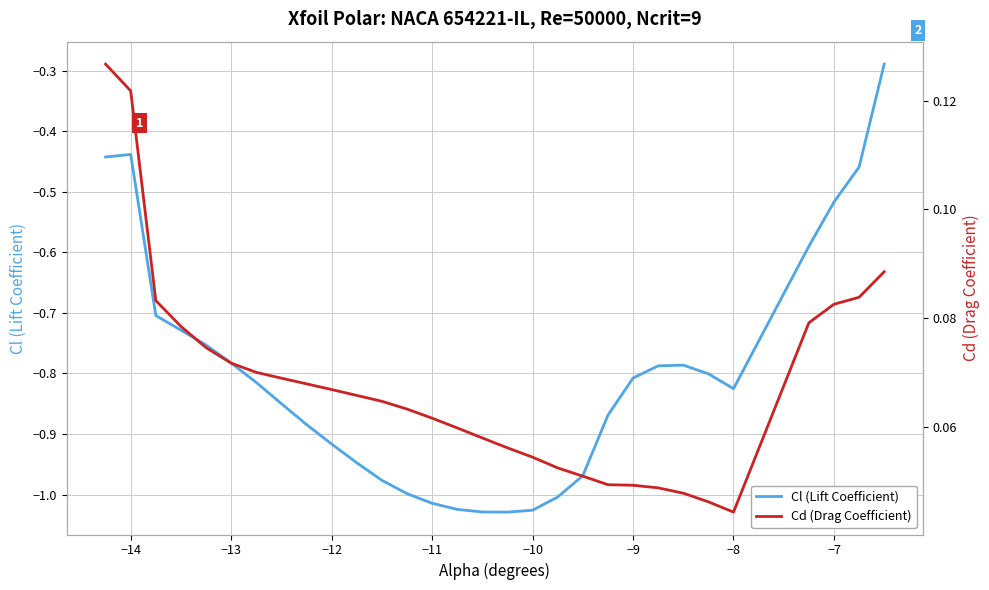

Does the chart display data point markers on the line(s)?

No